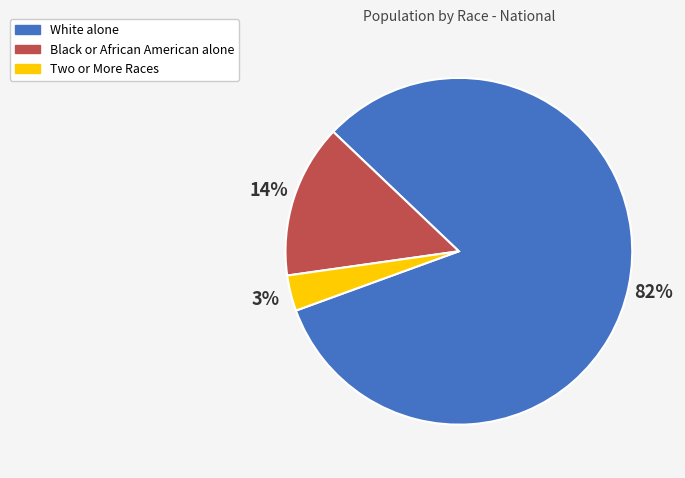

Is the sum of Black or African American alone and Two or More Races greater than half?

No